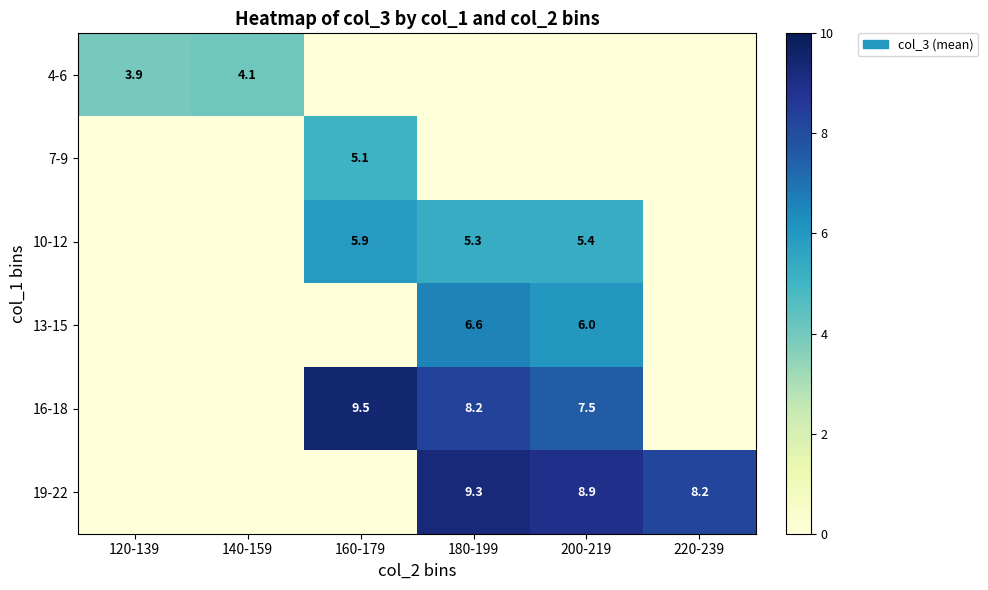

Is the value of 13-15 at 200-219 greater than the value of 19-22 at 180-199?

No